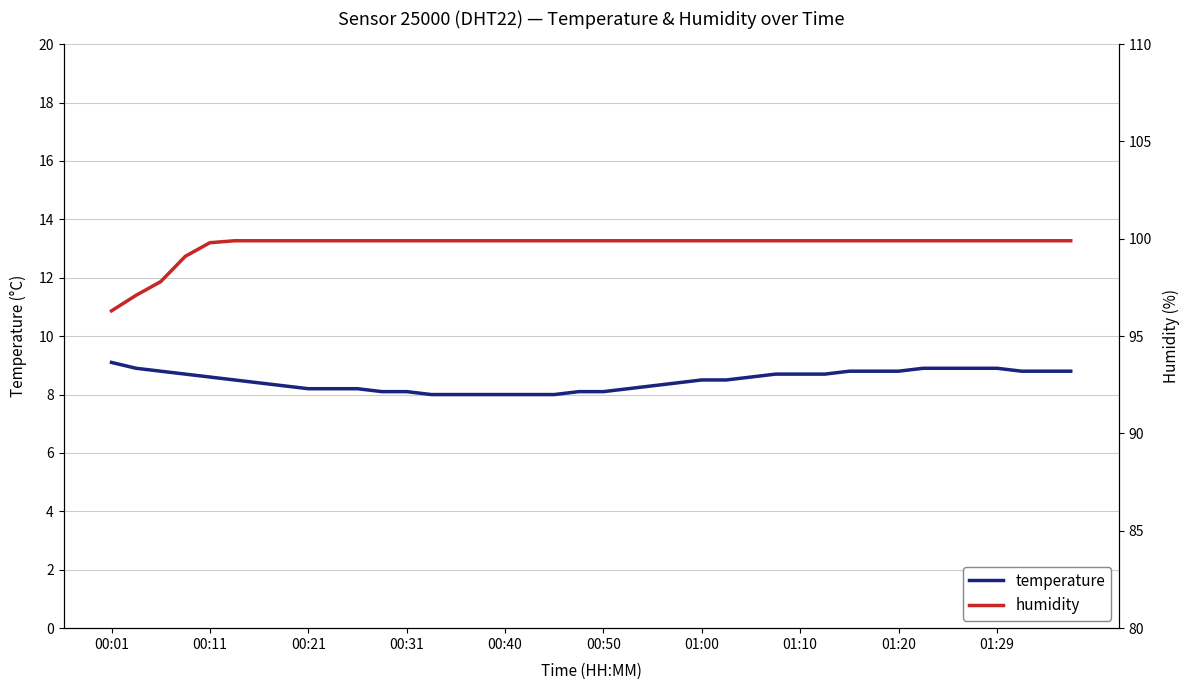

What is the highest value of the humidity series?

99.9